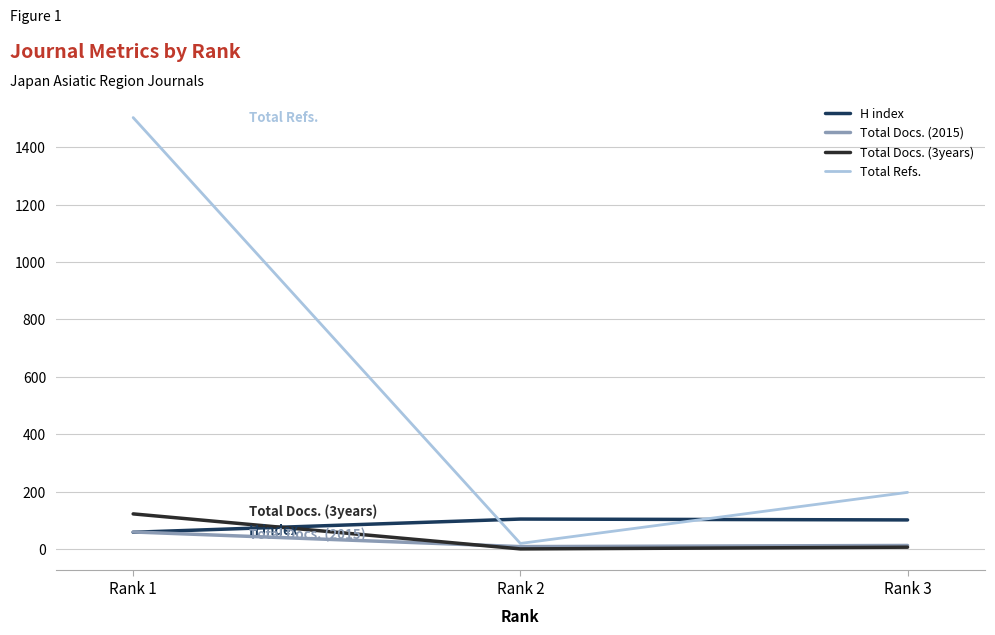

What is the highest value of the Total Refs. series?

1503